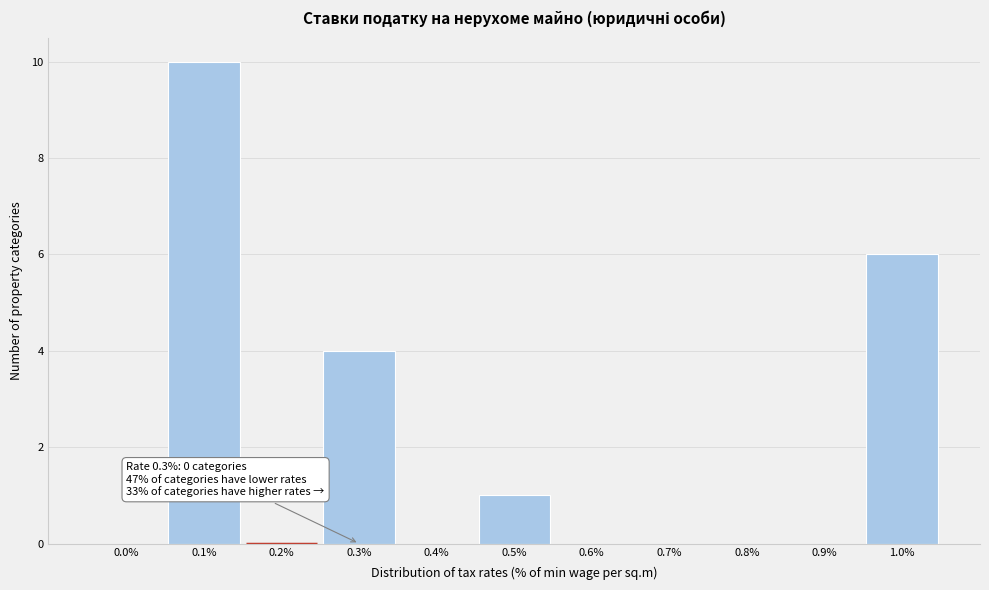

Reading left to right, transcribe all the data shown in this chart.

0.0%=0	0.1%=10	0.2%=0	0.3%=4	0.4%=0	0.5%=1	0.6%=0	0.7%=0	0.8%=0	0.9%=0	1.0%=6